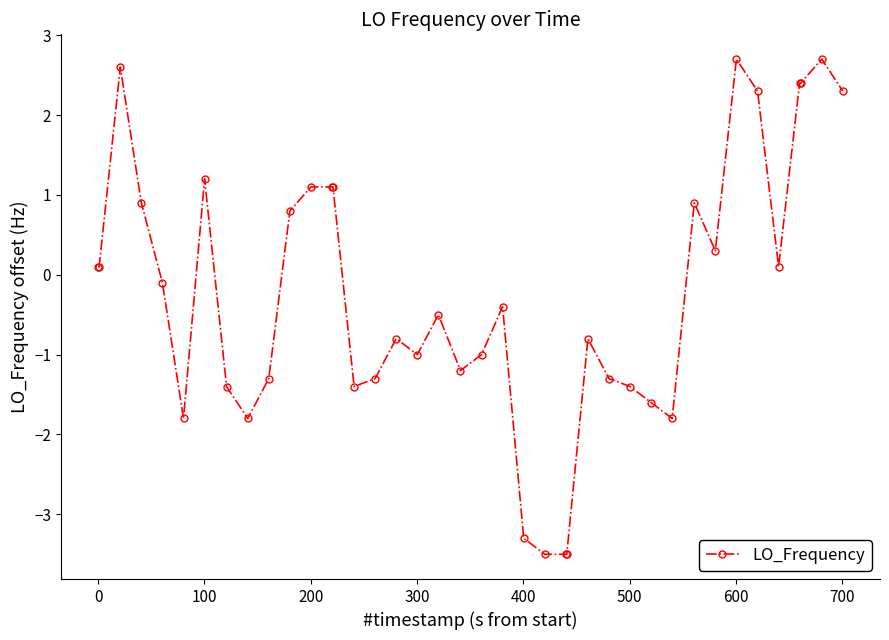

What is the difference between the maximum and second lowest values?

6.2